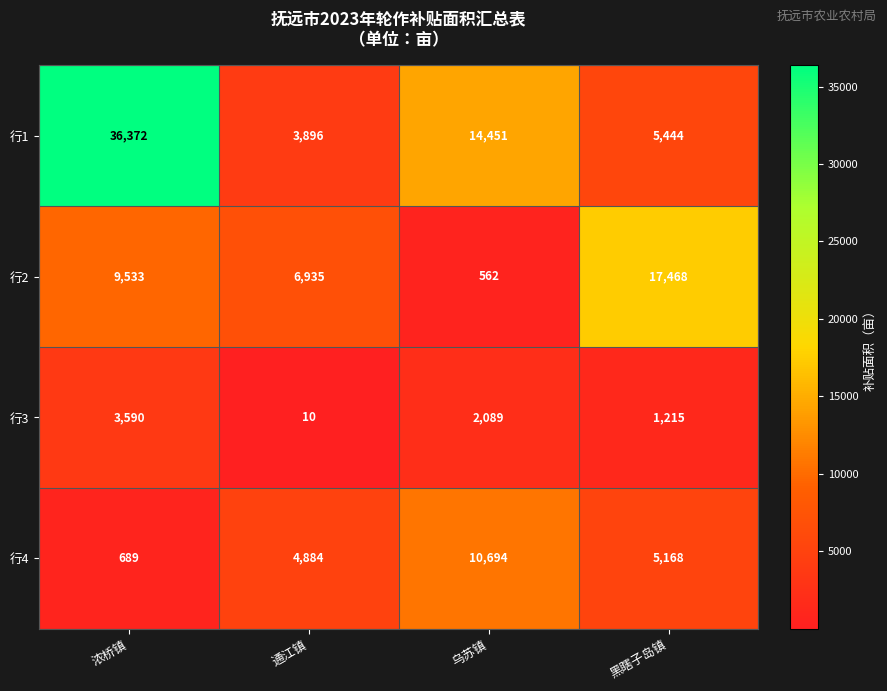

Is it true that 行4 equals 2468 at 黑瞎子岛镇?

False